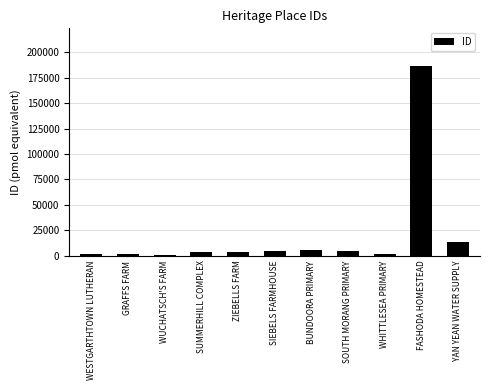

How many categories are shown in the chart?

11